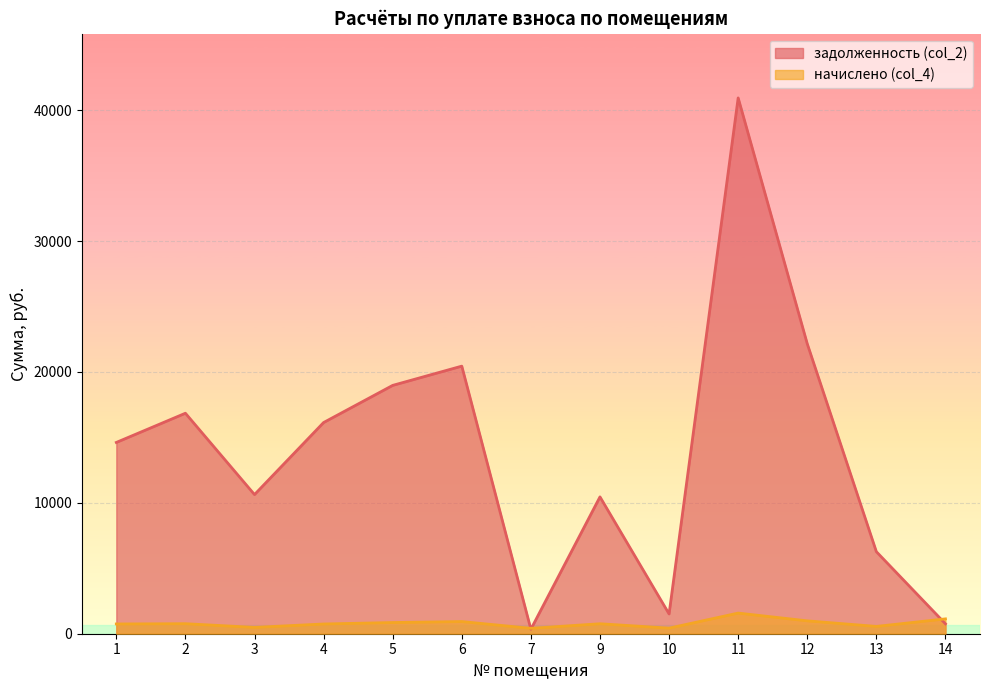

What is the difference between the second highest and minimum values in the начислено (col_4) series?

723.5